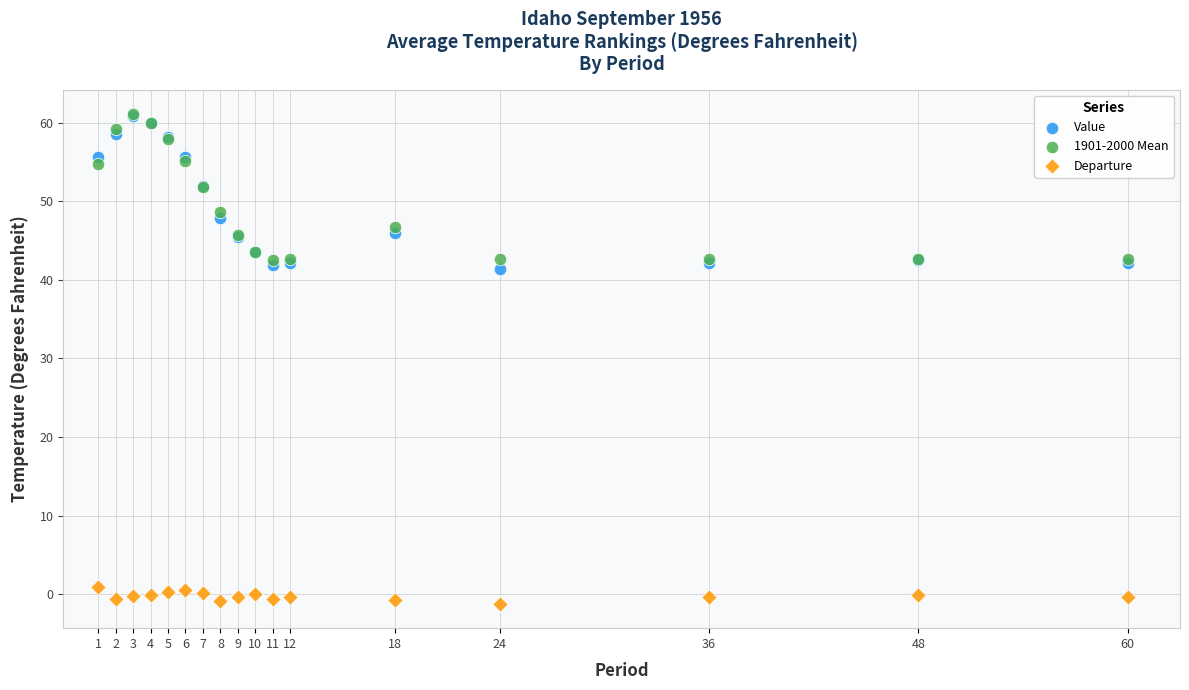

What are all the series names shown in the legend?

Value, 1901-2000 Mean, Departure